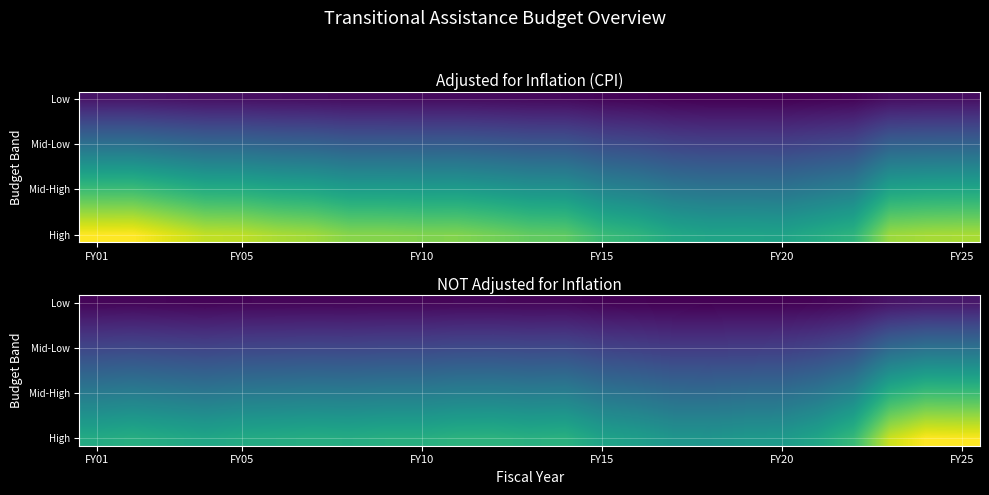

What is the minimum value shown in the chart?

130730074.0